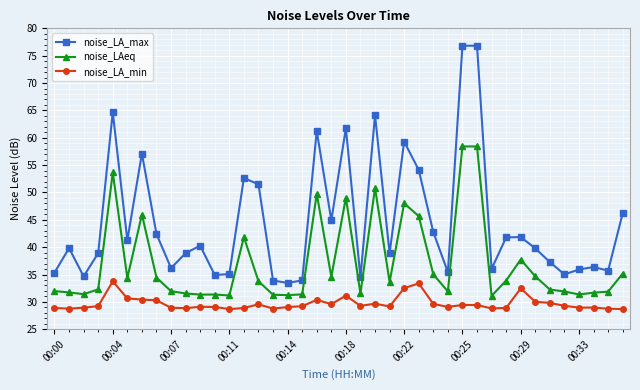

True or false: noise_LA_max and noise_LAeq intersect in this chart.

False